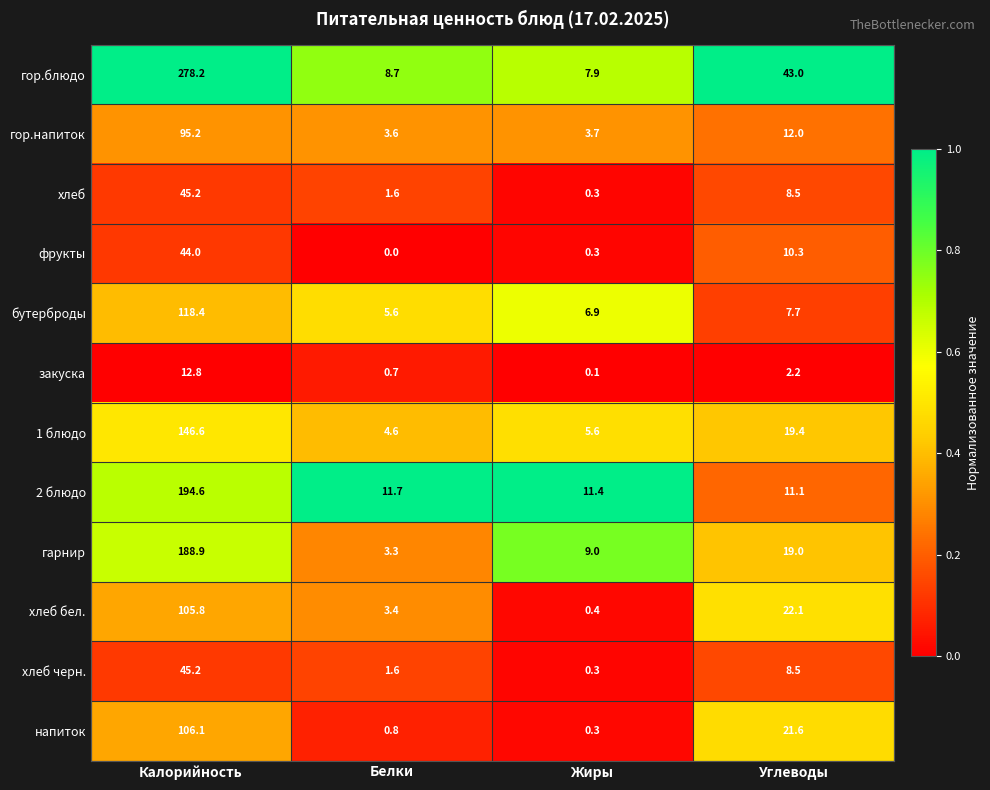

What is the spread (max minus min) of values at Белки?

11.7